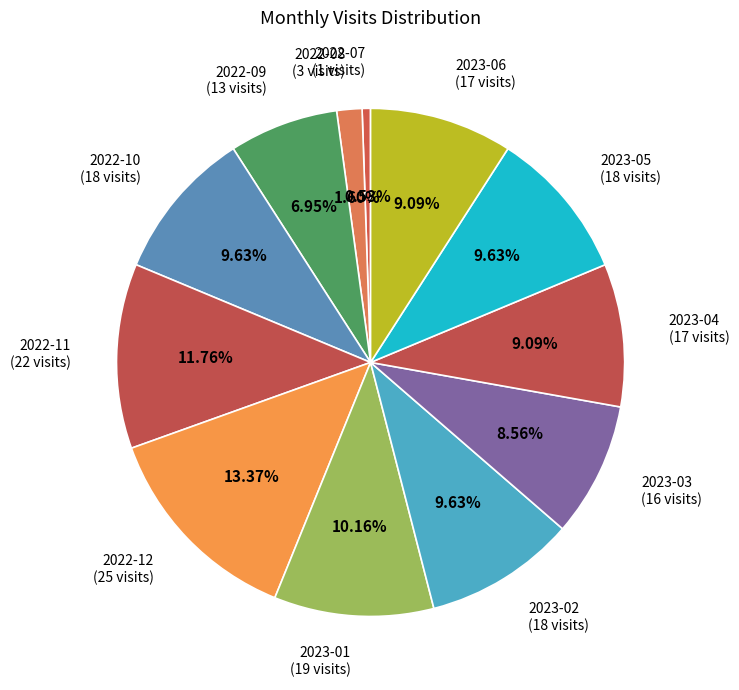

To the nearest percent, what is the difference between the 2022-09 and 2023-04 slice percentages?

2%